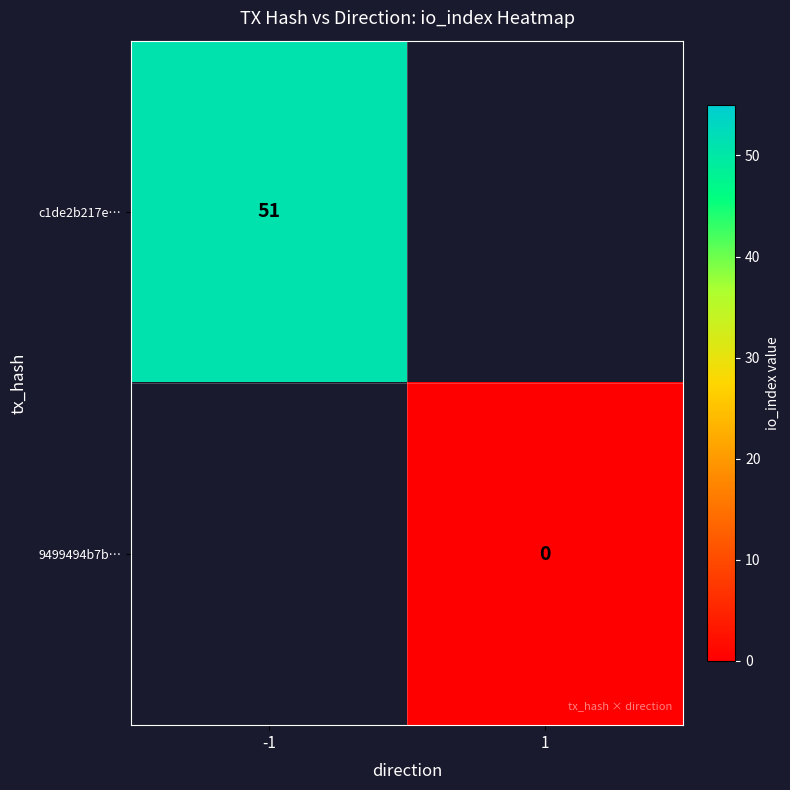

The value of c1de2b217e… at -1 is 51. True or false?

True